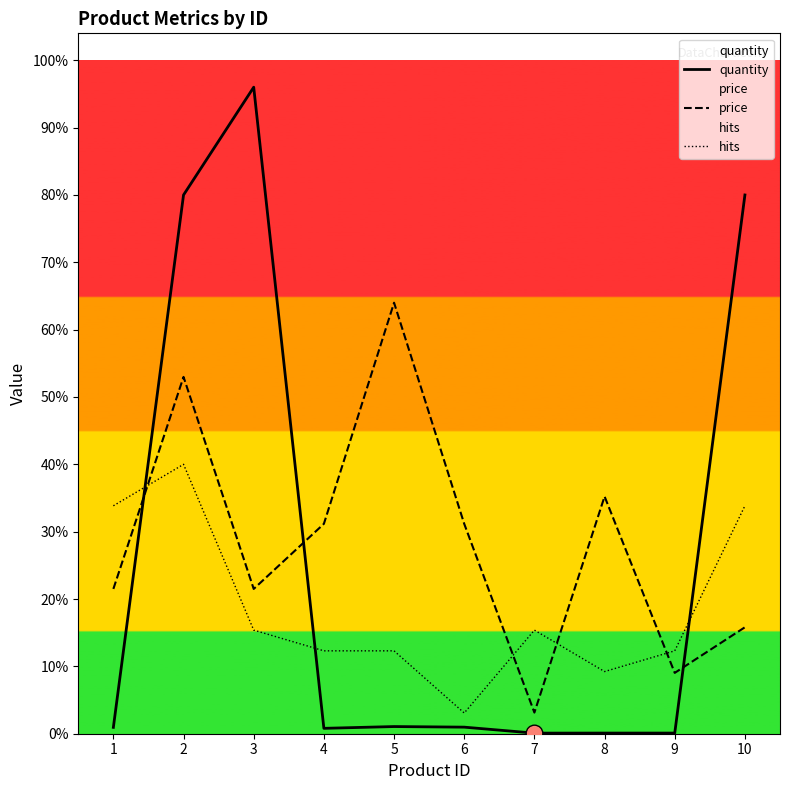

What is the sum of the hits values at 1 and 10?

8461.5